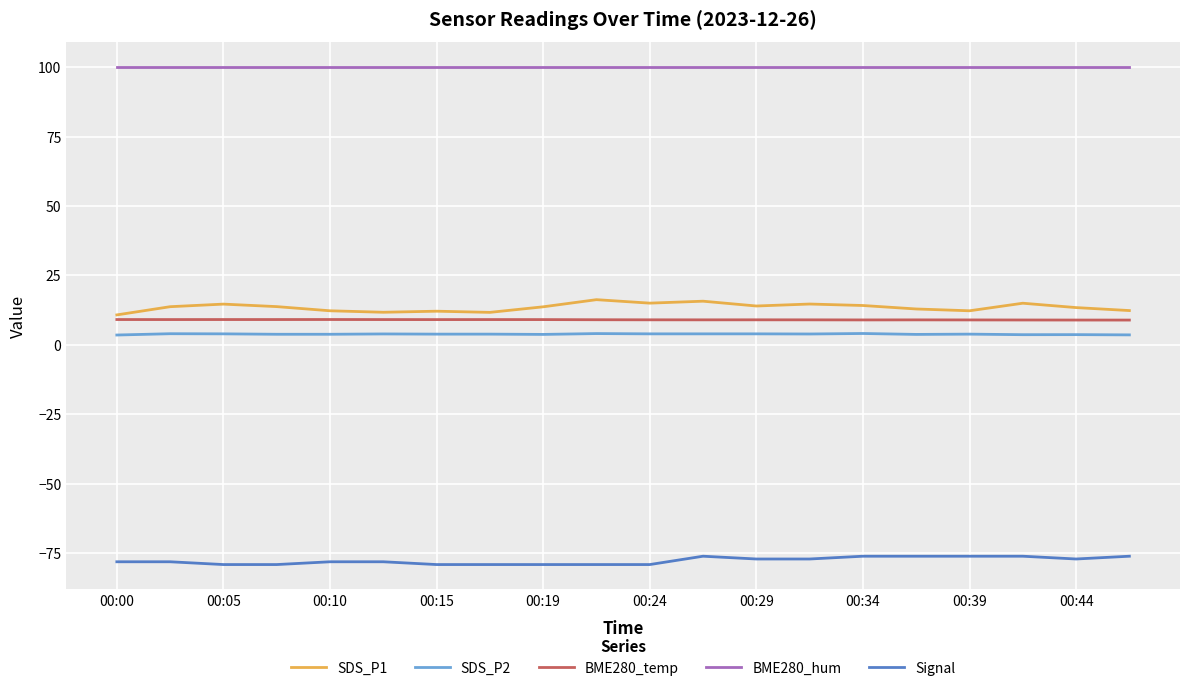

True or false: SDS_P2 and BME280_temp cross at least once.

False